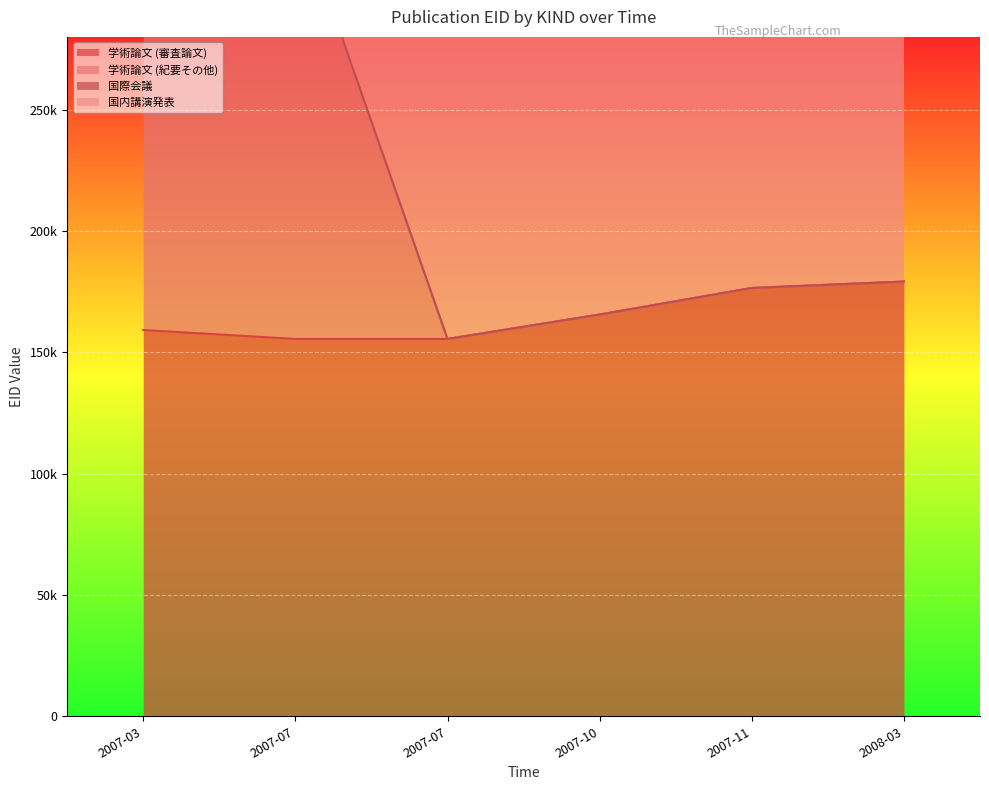

Which series has the widest spread of values?

学術論文 (紀要その他)